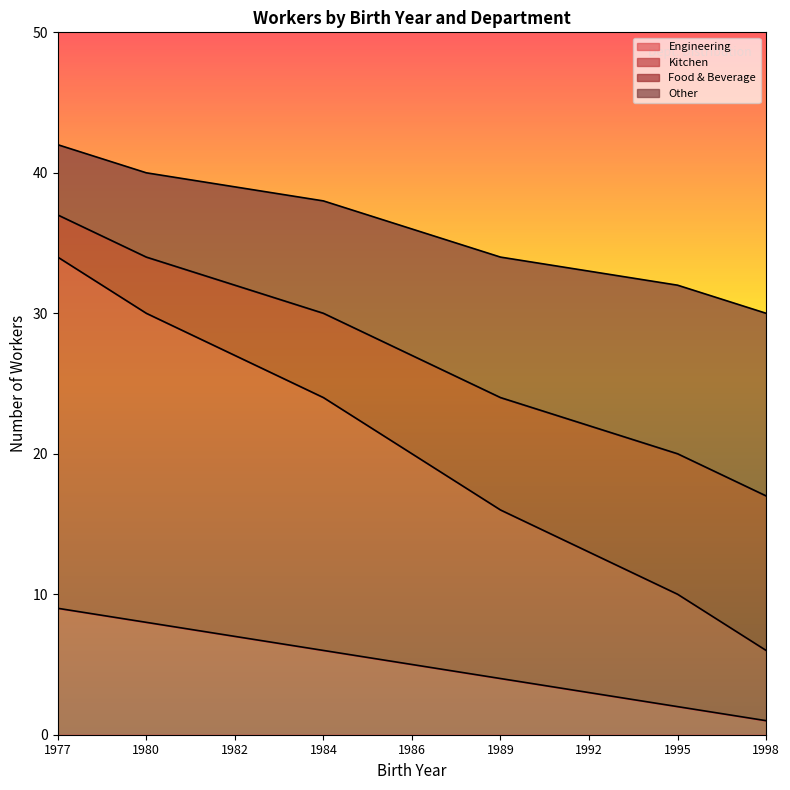

Reading left to right, what are all the values shown in this chart?

Engineering: 9	8	7	6	5	4	3	2	1
Kitchen: 37	34	32	30	27	24	22	20	17
Food & Beverage: 34	30	27	24	20	16	13	10	6
Other: 42	40	39	38	36	34	33	32	30